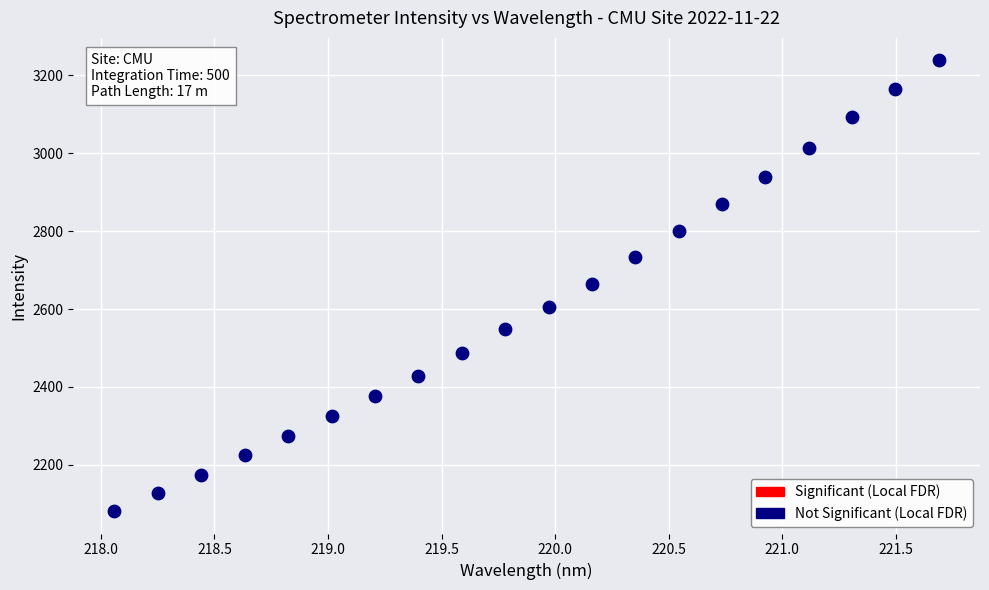

What is the range of Y values (max minus min)?

1156.2